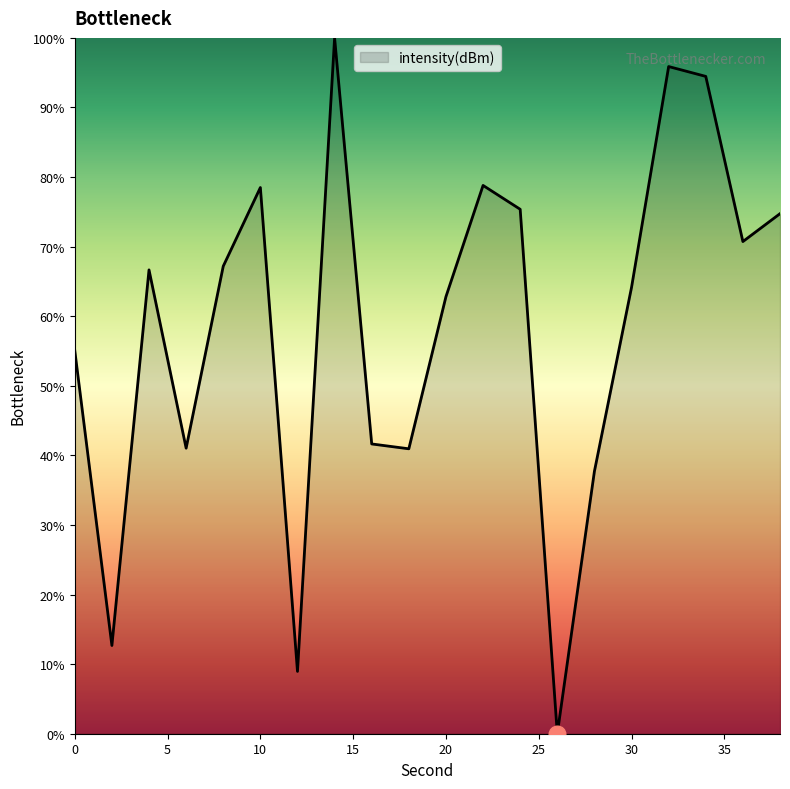

What is the greatest value displayed?

100.0